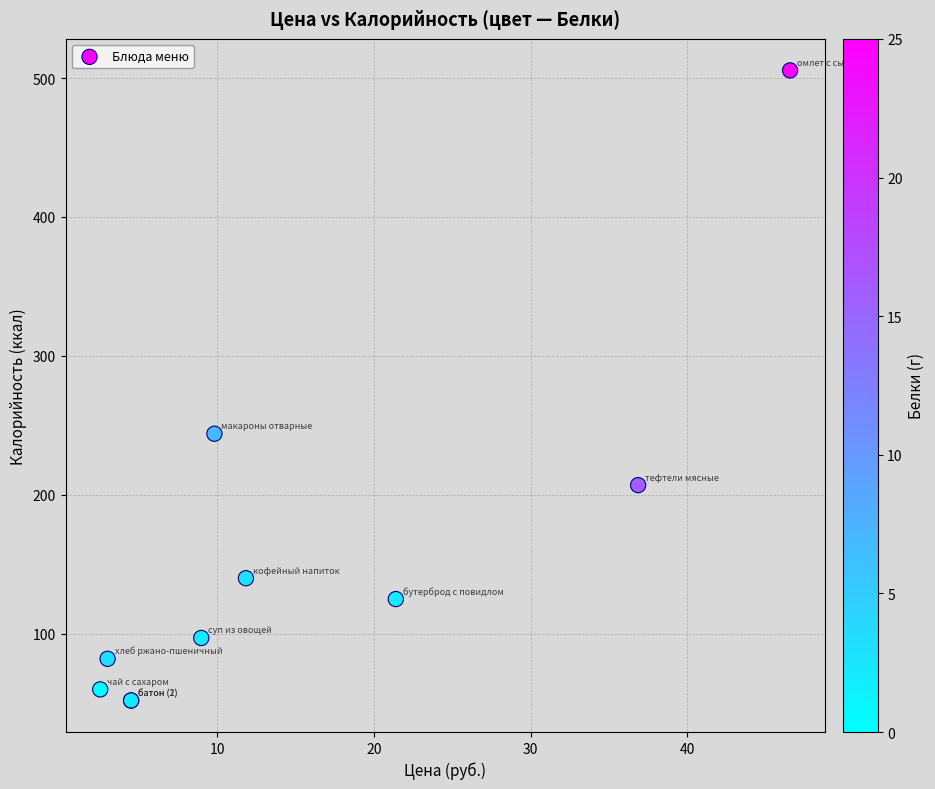

What Y value in the scatter plot is closest to 278?

244.0